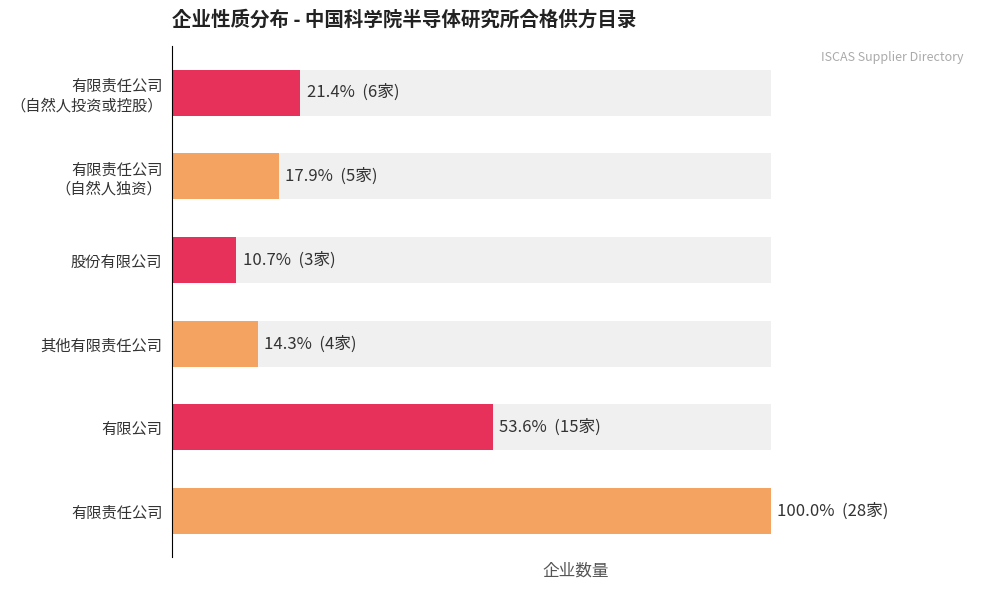

Are the bars horizontal?

Yes